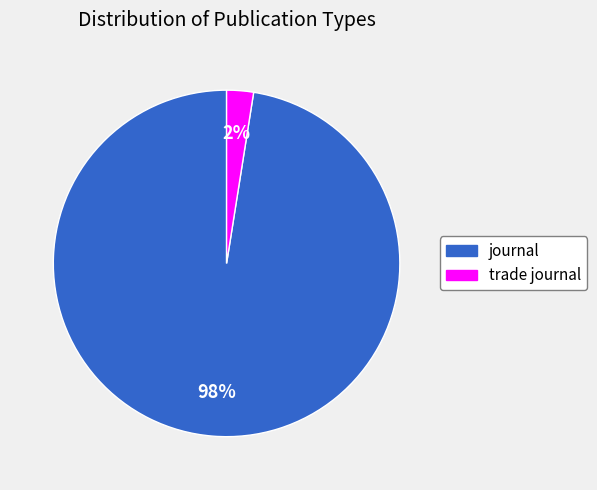

Which has a higher value, trade journal or journal?

journal